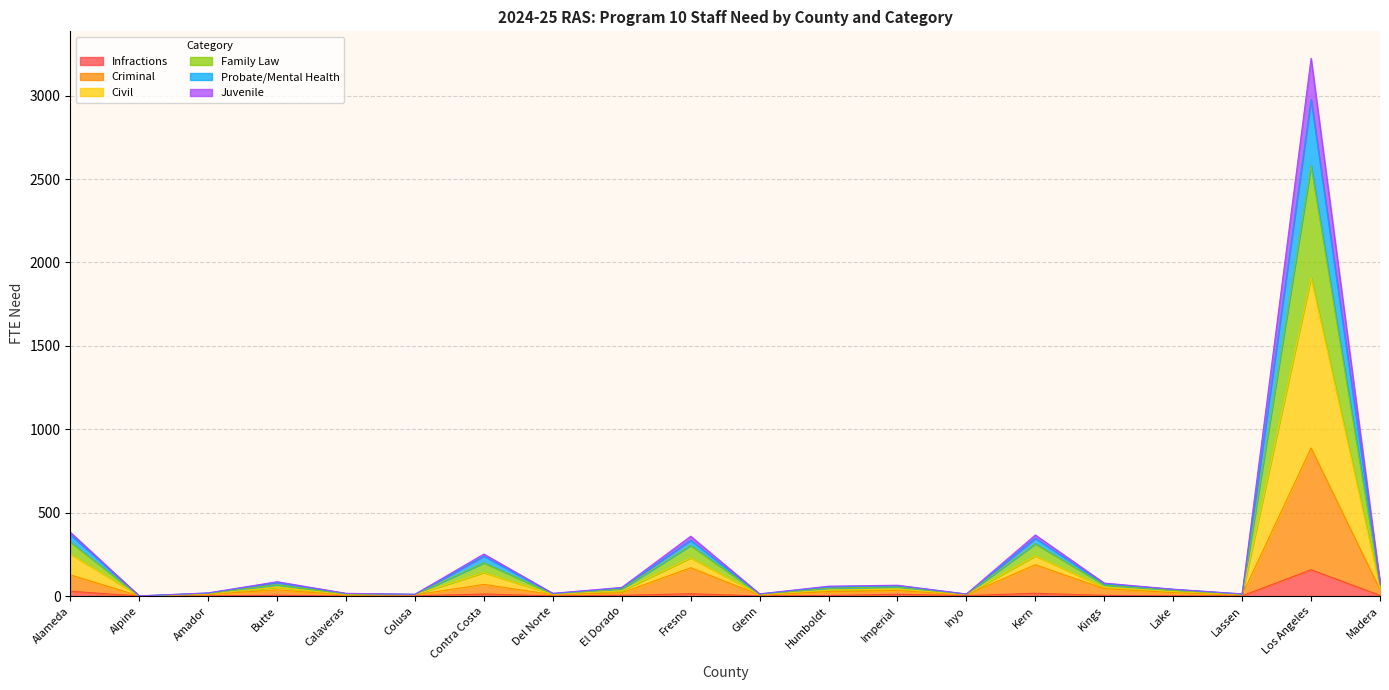

Between Alameda and Glenn, which series saw the biggest shift?

Civil